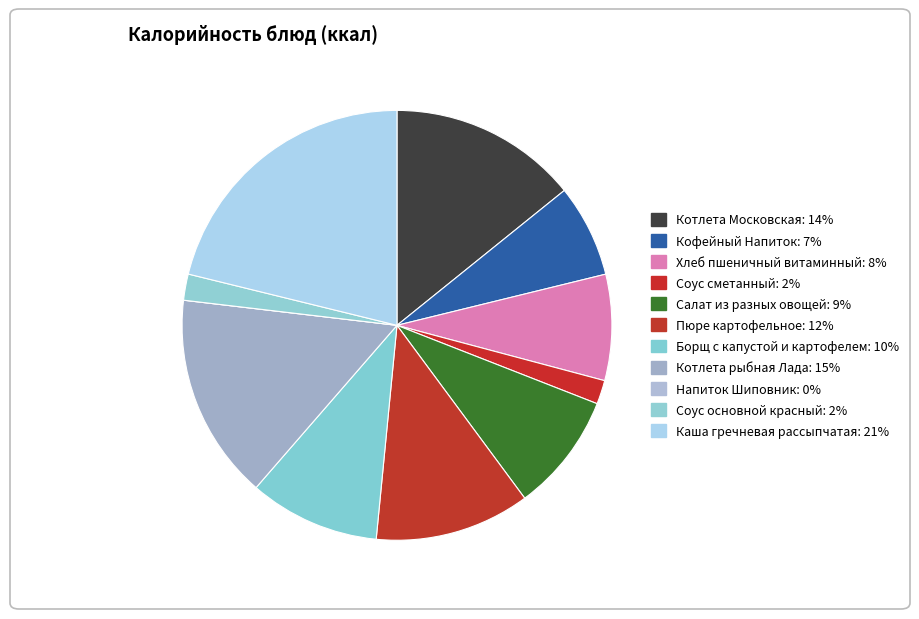

Is Пюре картофельное the majority of the pie?

No